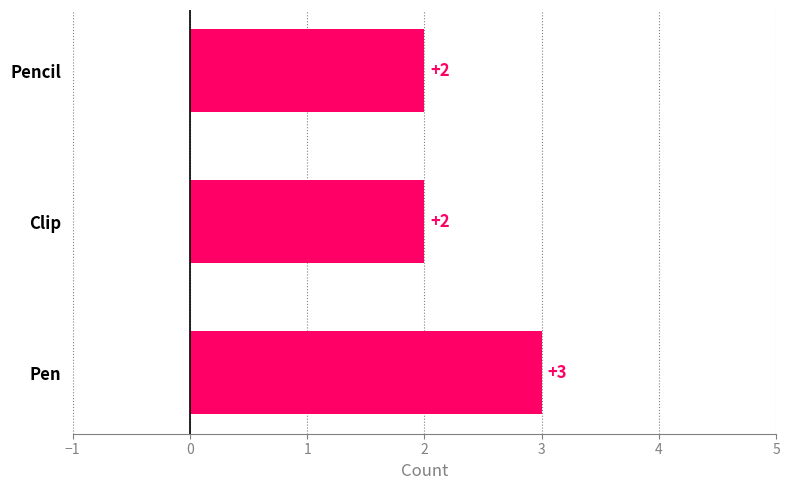

What is the sum of the values at Clip and Pencil?

4